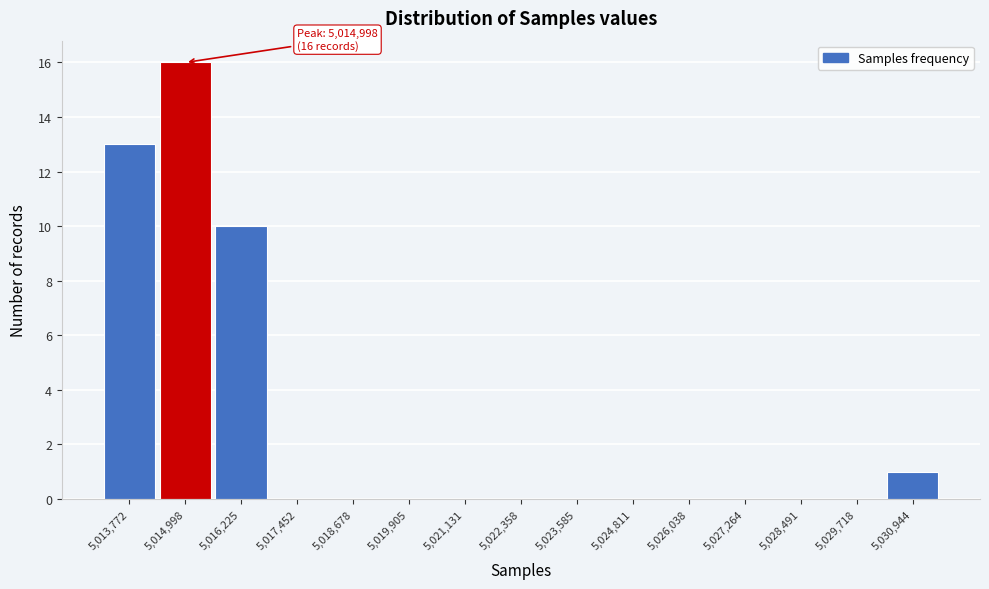

Over which range of the x-axis is the bar tallest?

5014400 to 5015600